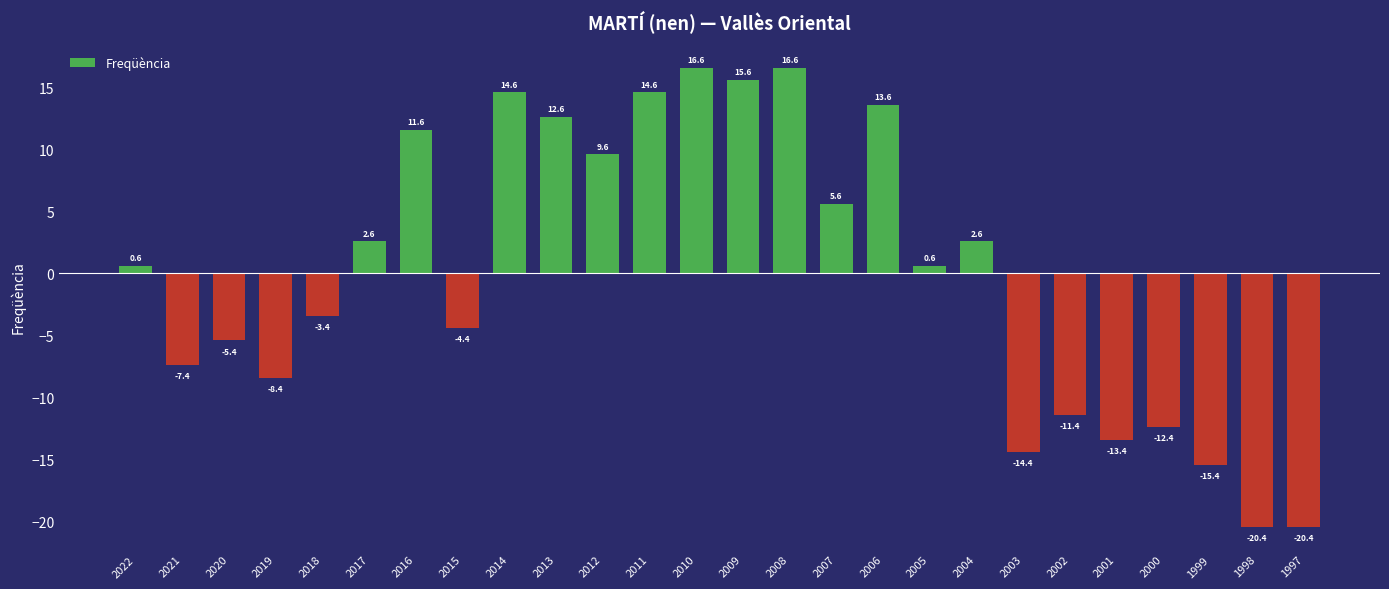

What is the maximum value shown in the chart?

16.6